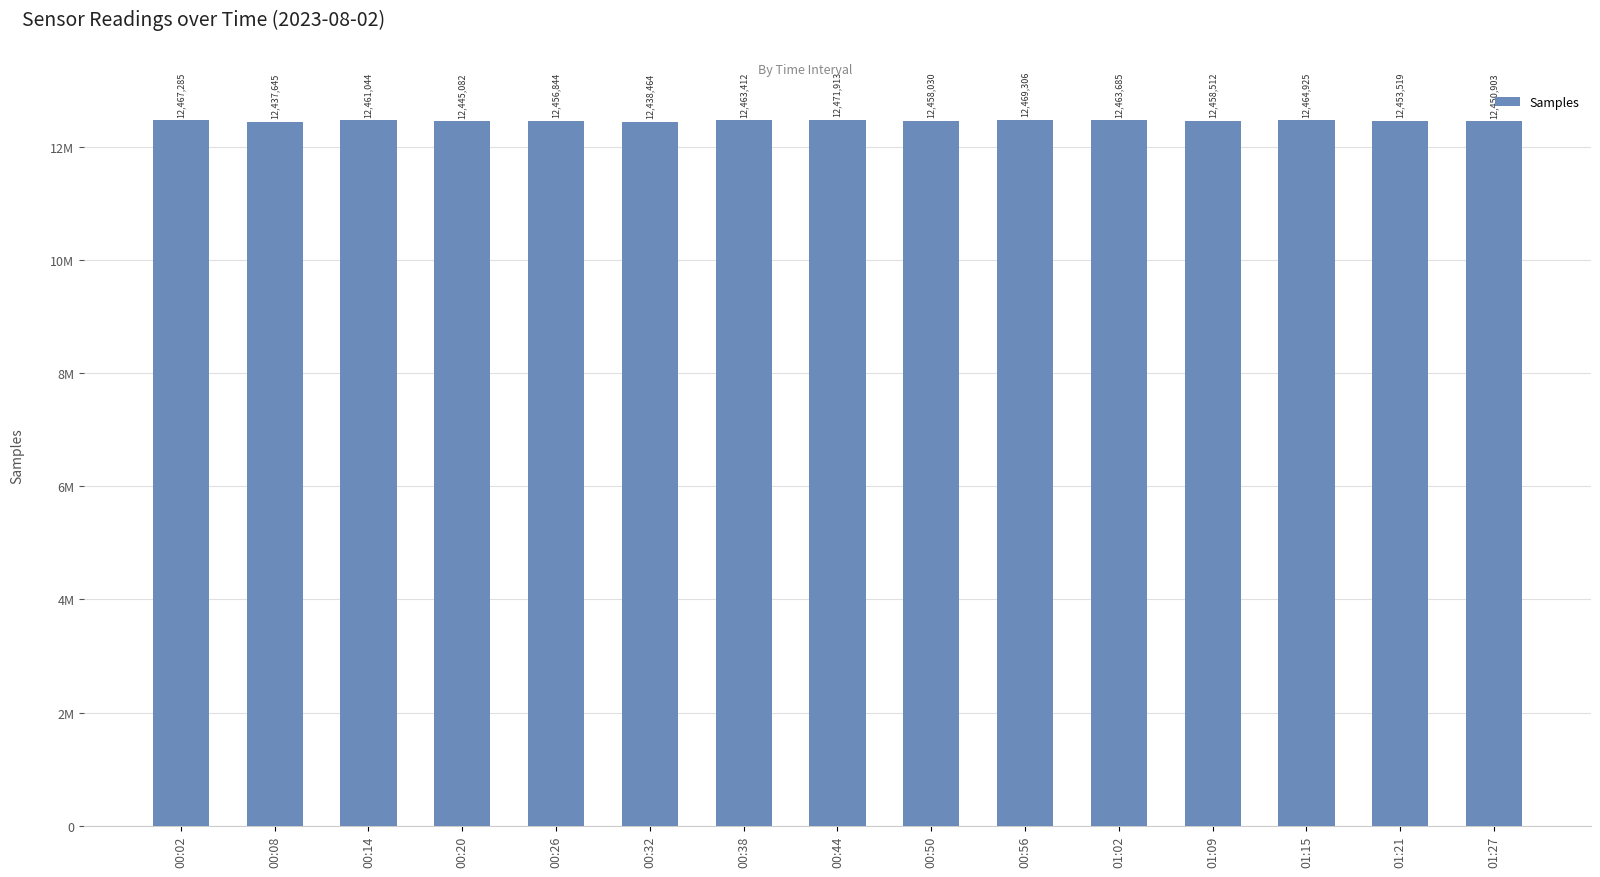

The value at 00:50 is 12458030. True or false?

True